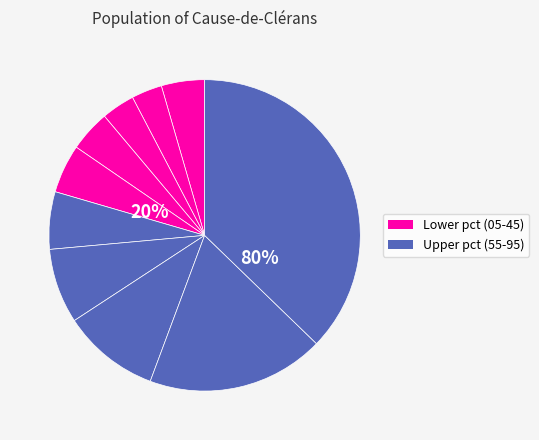

To the nearest percent, what is the average slice percentage?

10%